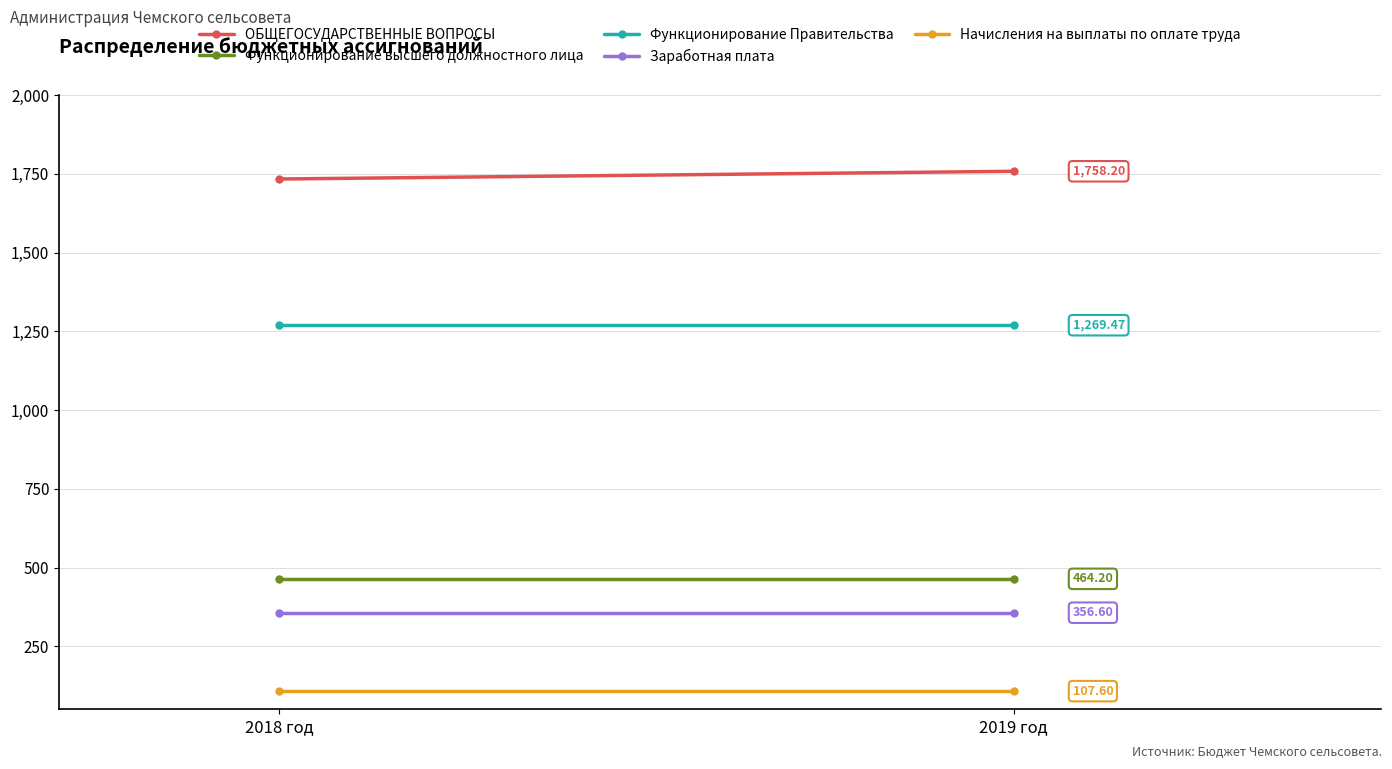

Reading left to right, transcribe all the data shown in this chart.

ОБЩЕГОСУДАРСТВЕННЫЕ ВОПРОСЫ: 1733.7	1758.2
Функционирование высшего должностного лица: 464.2	464.2
Функционирование Правительства: 1269.5	1269.5
Заработная плата: 356.6	356.6
Начисления на выплаты по оплате труда: 107.6	107.6